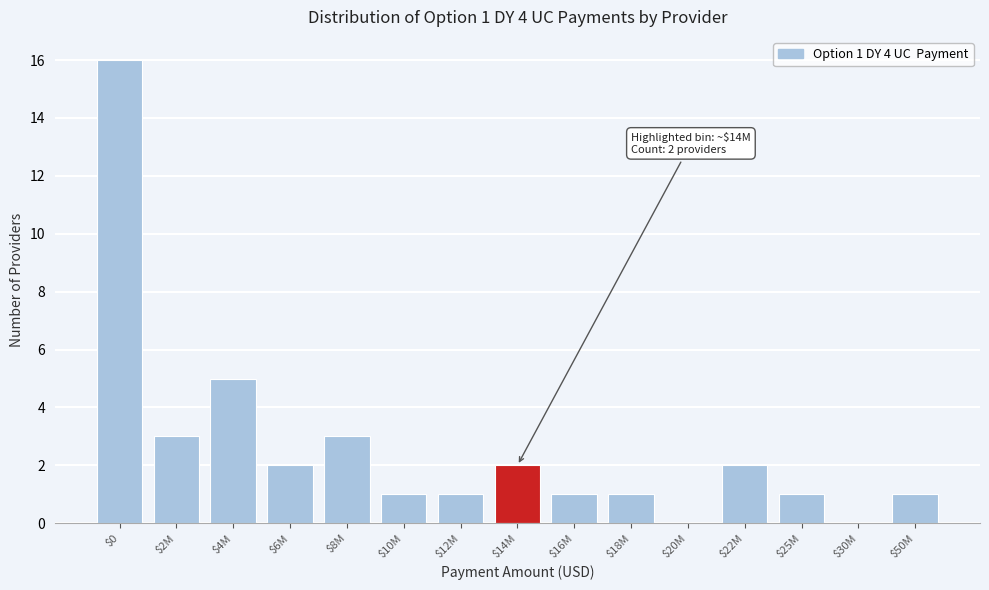

What is the sum of all values?

39